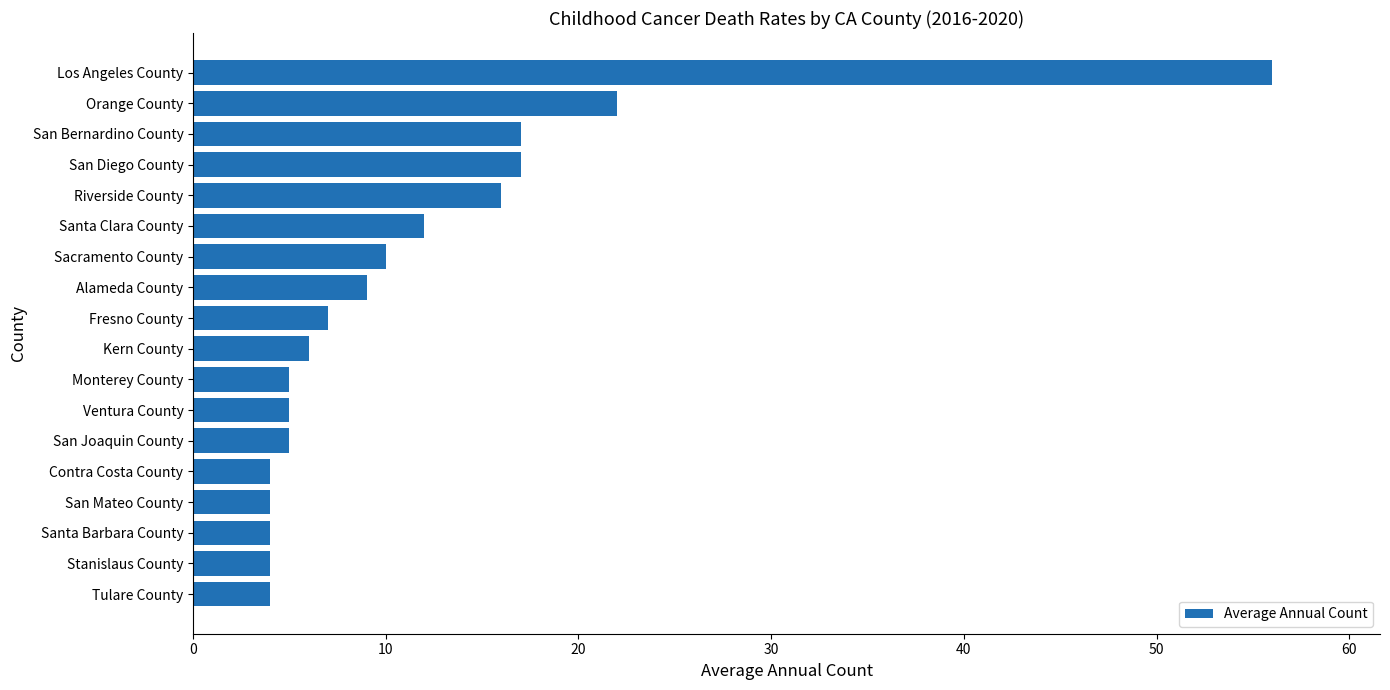

Reading bottom to top, what are all the values shown in this chart?

Tulare County=4	Stanislaus County=4	Santa Barbara County=4	San Mateo County=4	Contra Costa County=4	San Joaquin County=5	Ventura County=5	Monterey County=5	Kern County=6	Fresno County=7	Alameda County=9	Sacramento County=10	Santa Clara County=12	Riverside County=16	San Diego County=17	San Bernardino County=17	Orange County=22	Los Angeles County=56